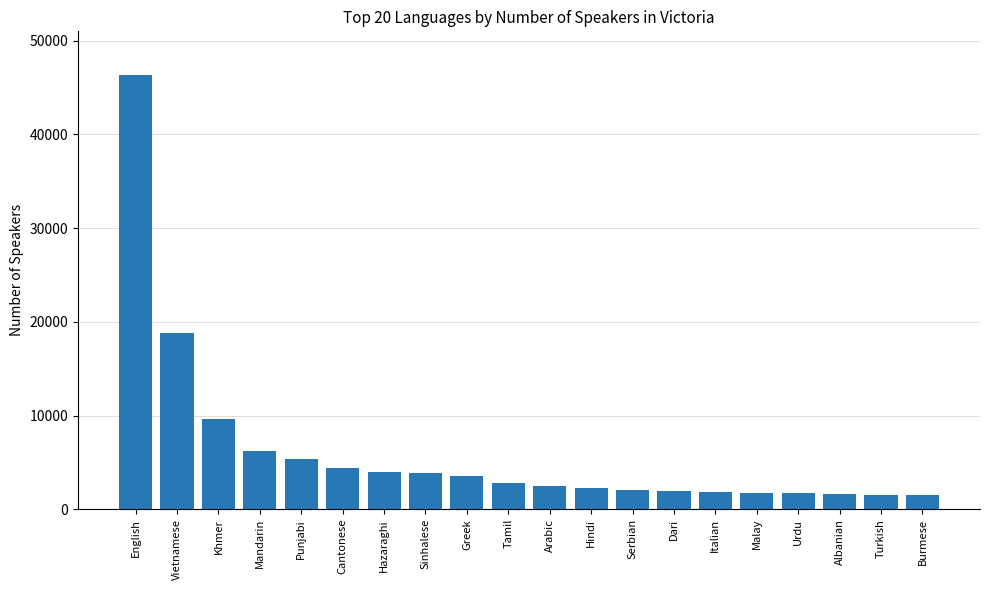

What is the difference between the maximum and minimum values?

44864